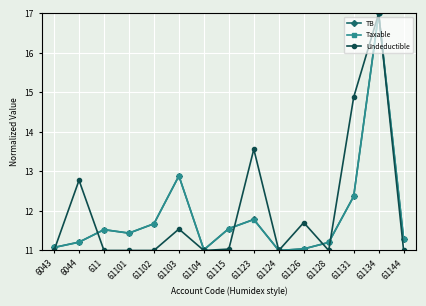

What are all the series names shown in the legend?

TB, Taxable, Undeductible